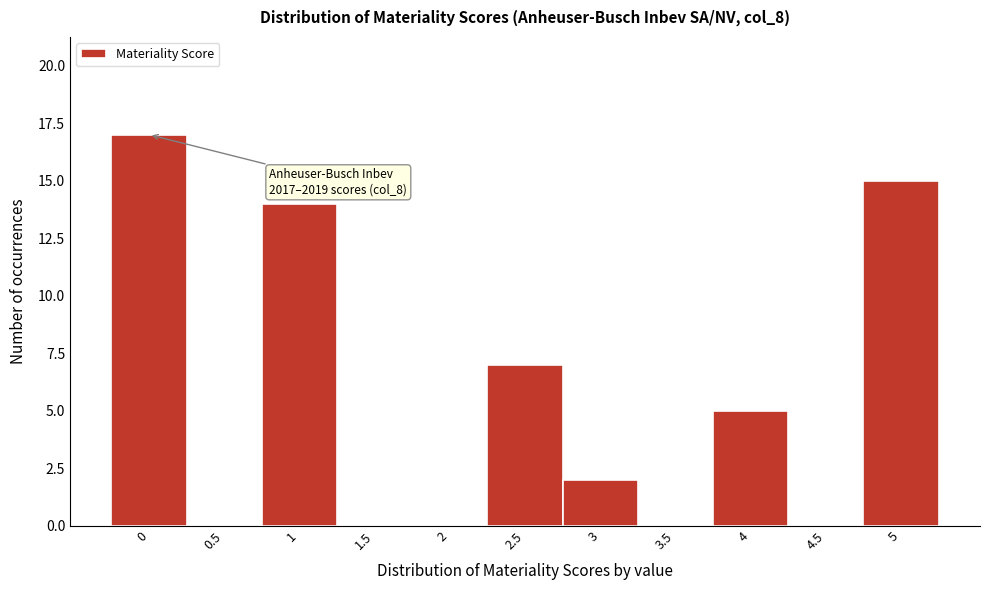

Reading right to left, transcribe all the data shown in this chart.

5=15	4.5=0	4=5	3.5=0	3=2	2.5=7	2=0	1.5=0	1=14	0.5=0	0=17